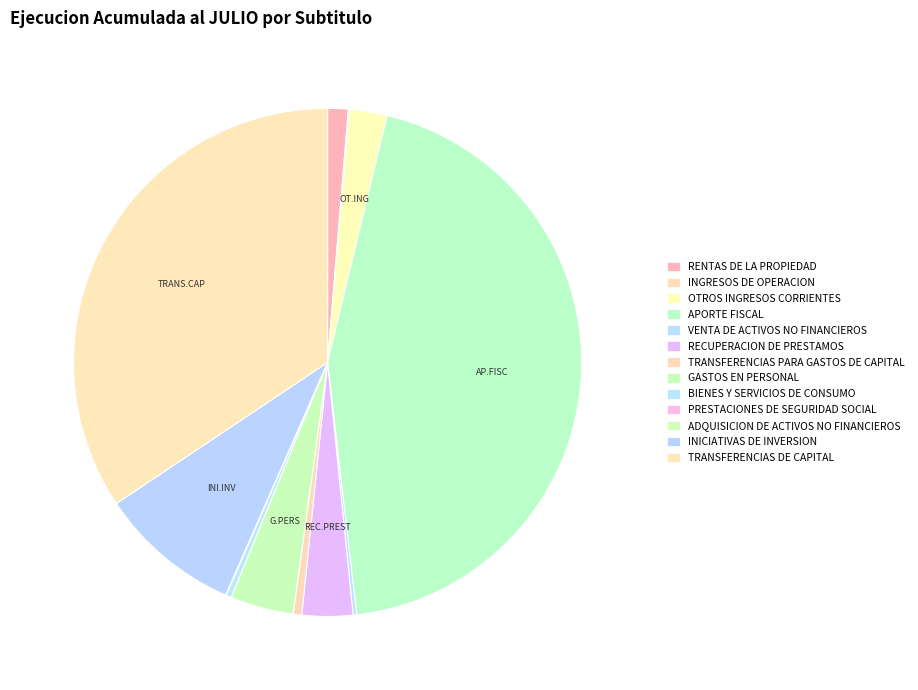

Combined, what portion of the pie is RENTAS DE LA PROPIEDAD and INICIATIVAS DE INVERSION?

10.4%